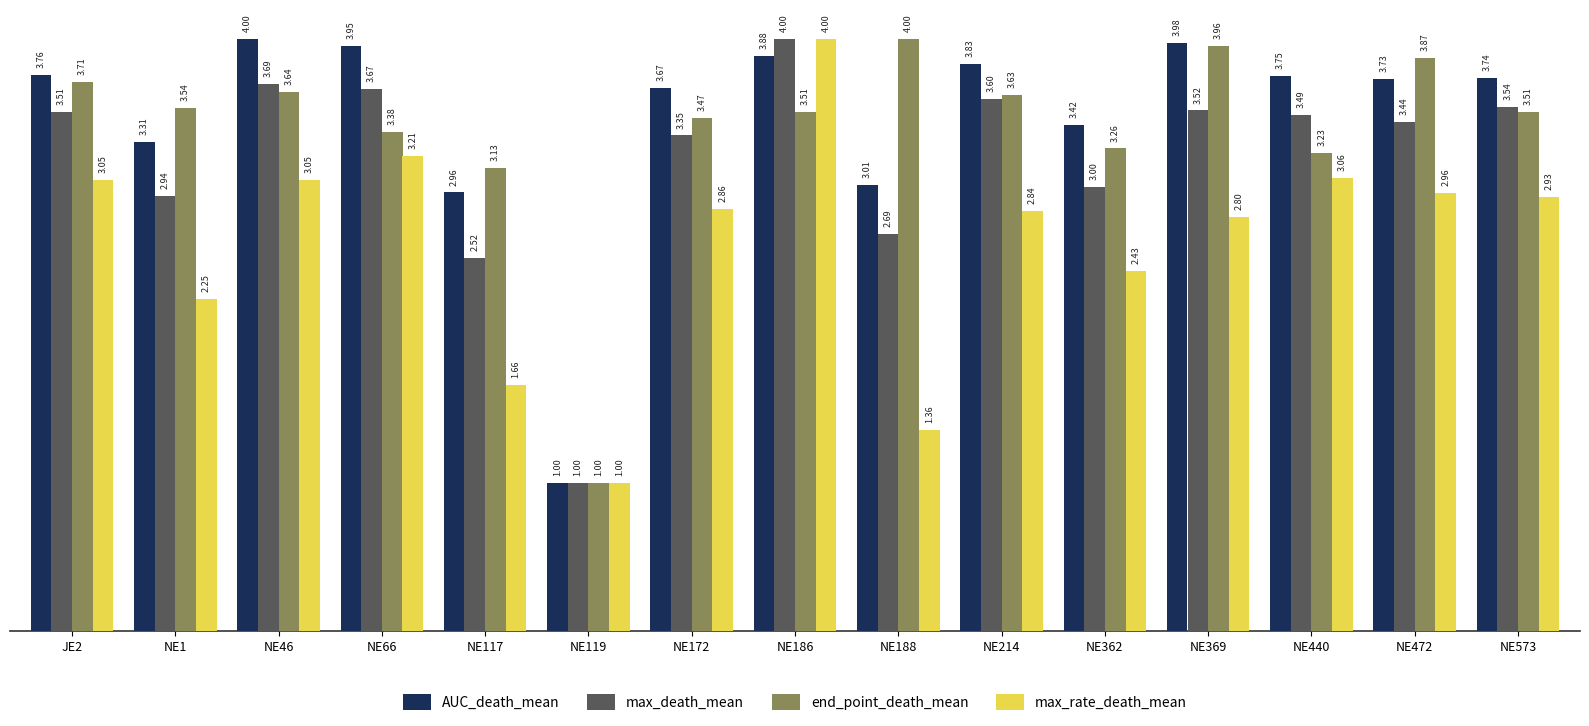

Between NE117 and NE119, which series saw the biggest shift?

end_point_death_mean